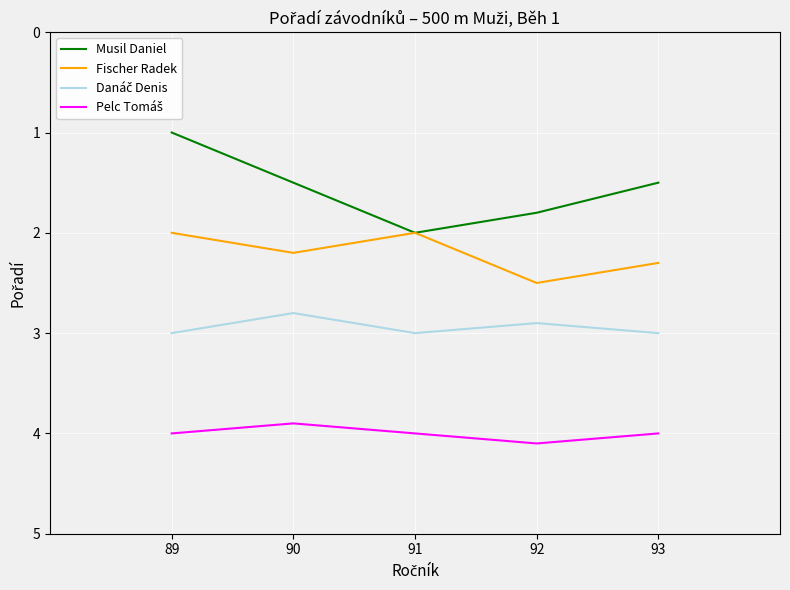

Which series has the widest spread of values?

Musil Daniel